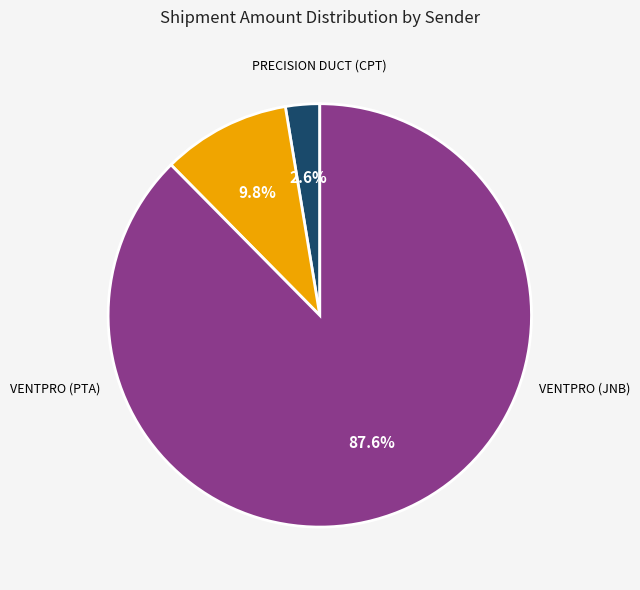

Count the number of slices in the pie.

3